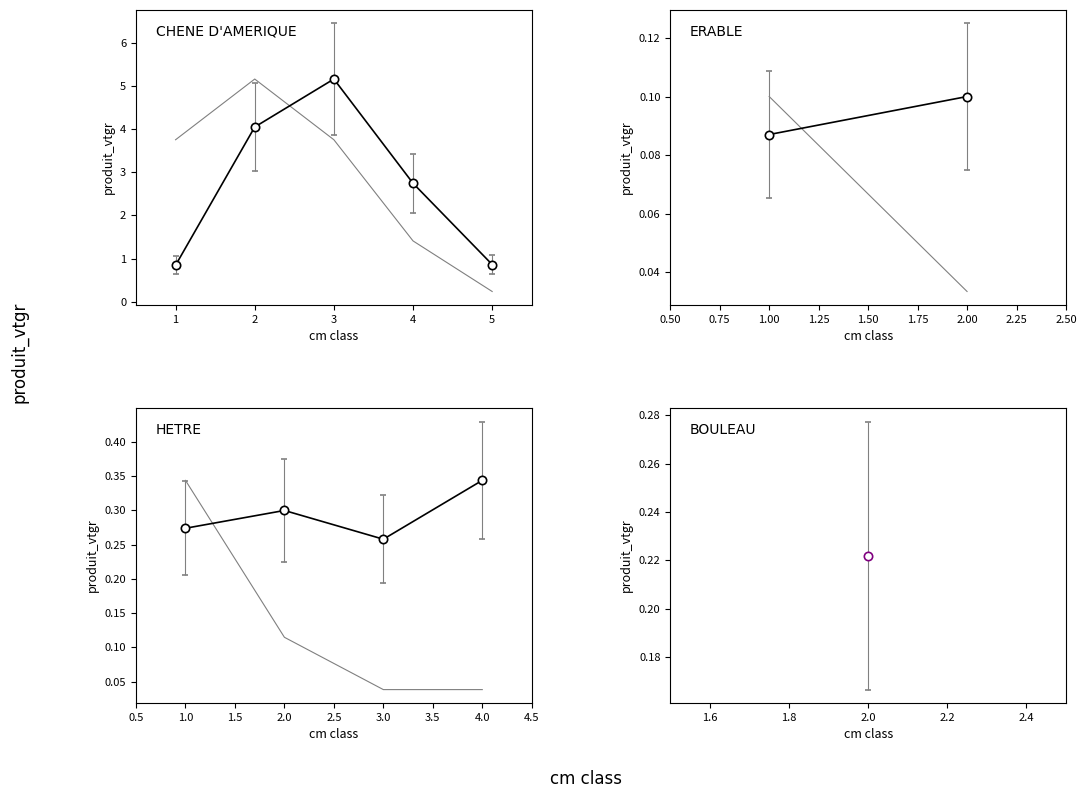

What is the greatest value displayed?

5.2